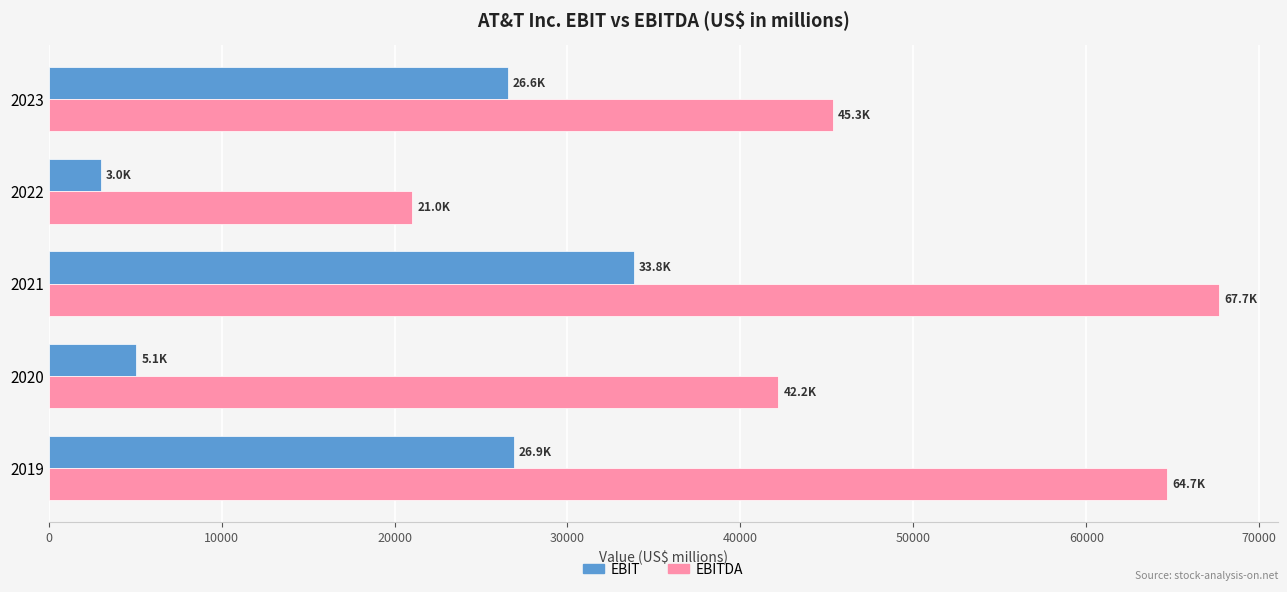

Which series changed the most between 2021 and 2020?

EBIT